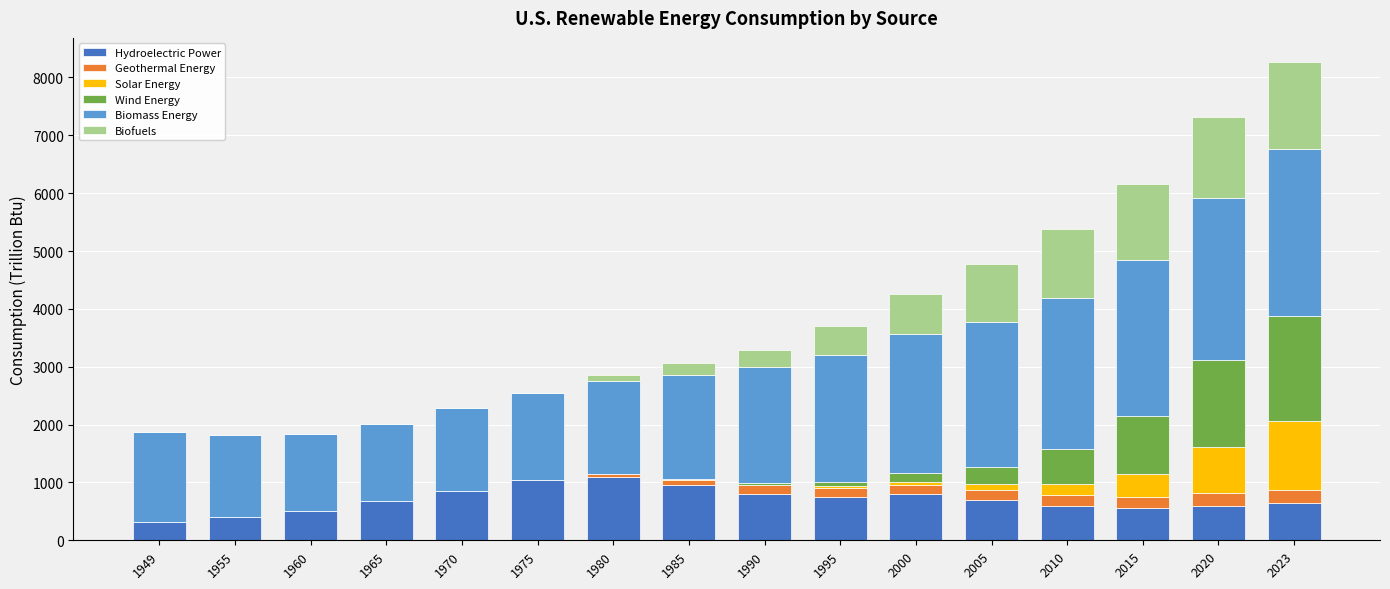

Count the number of data series in this chart.

6